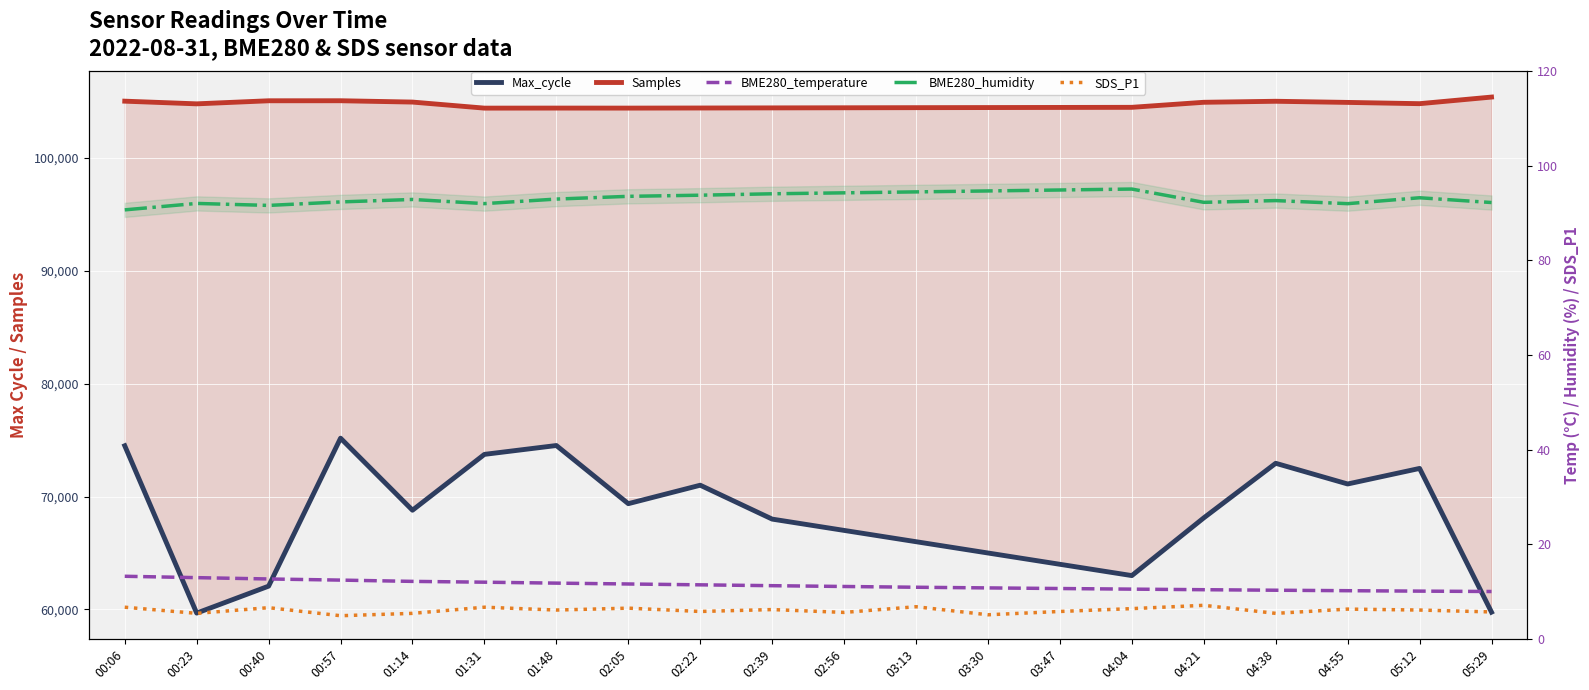

At which category is the sum across all series the highest?

00:57